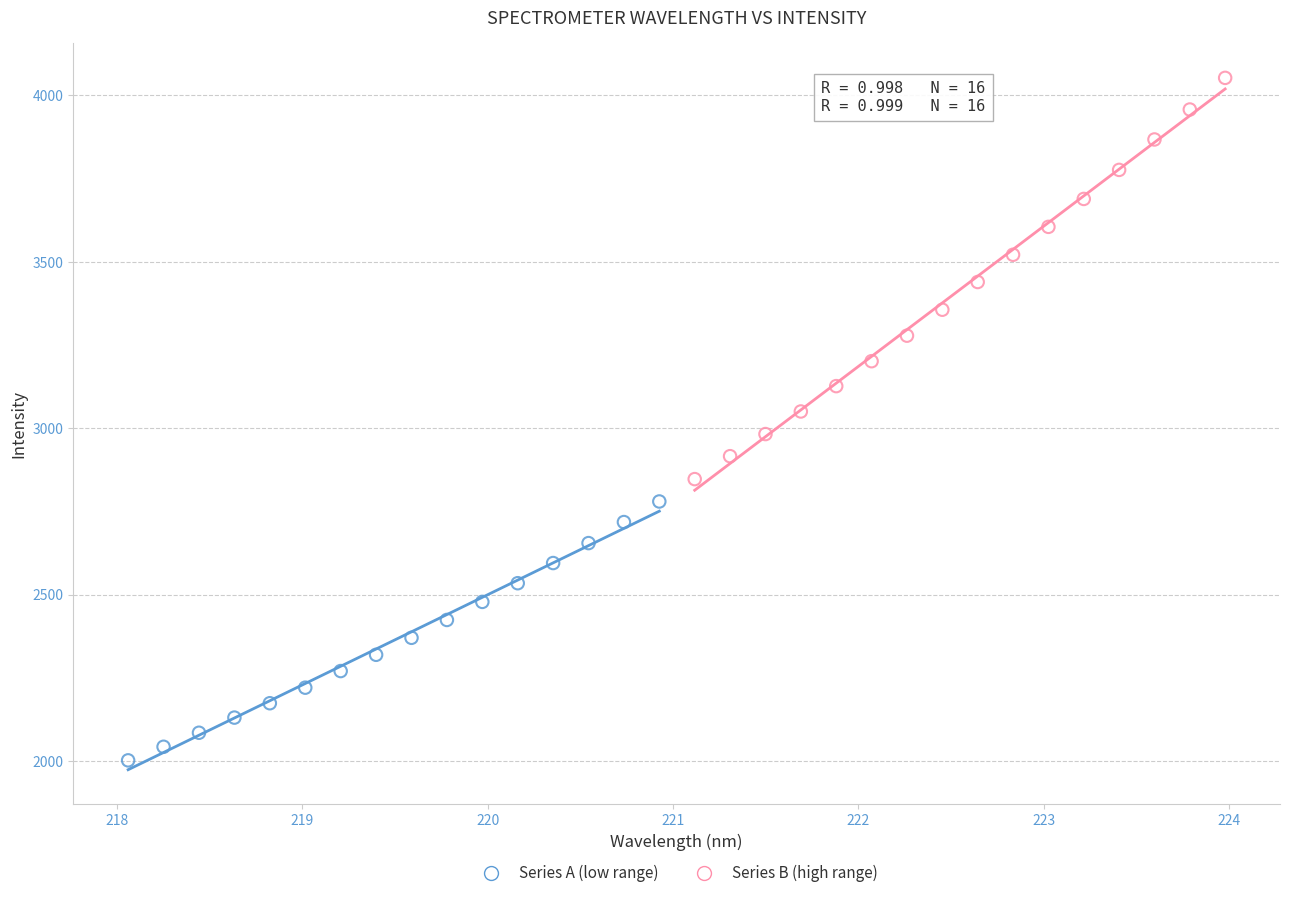

Which series contains the lowest Y value?

Series A (low range)